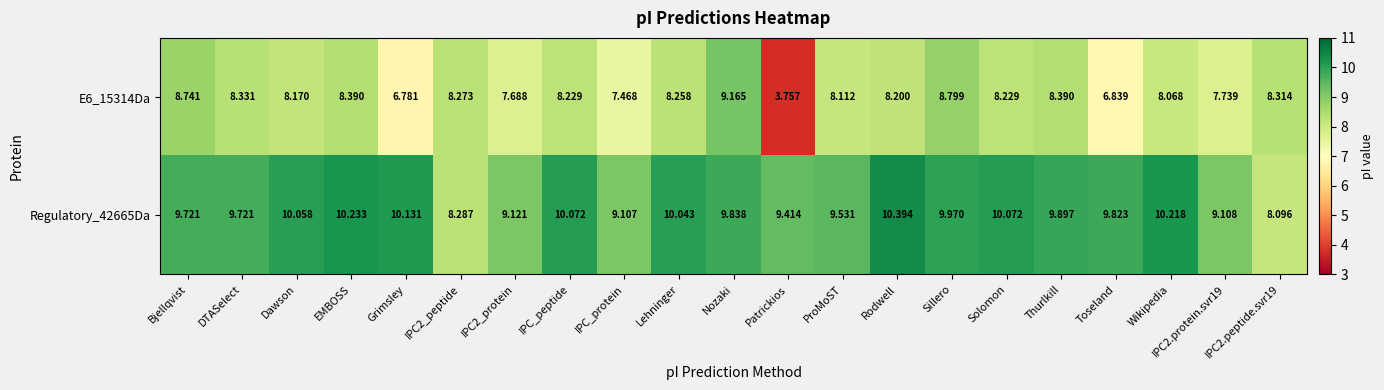

At which category does the chart reach its peak across all series?

Rodwell